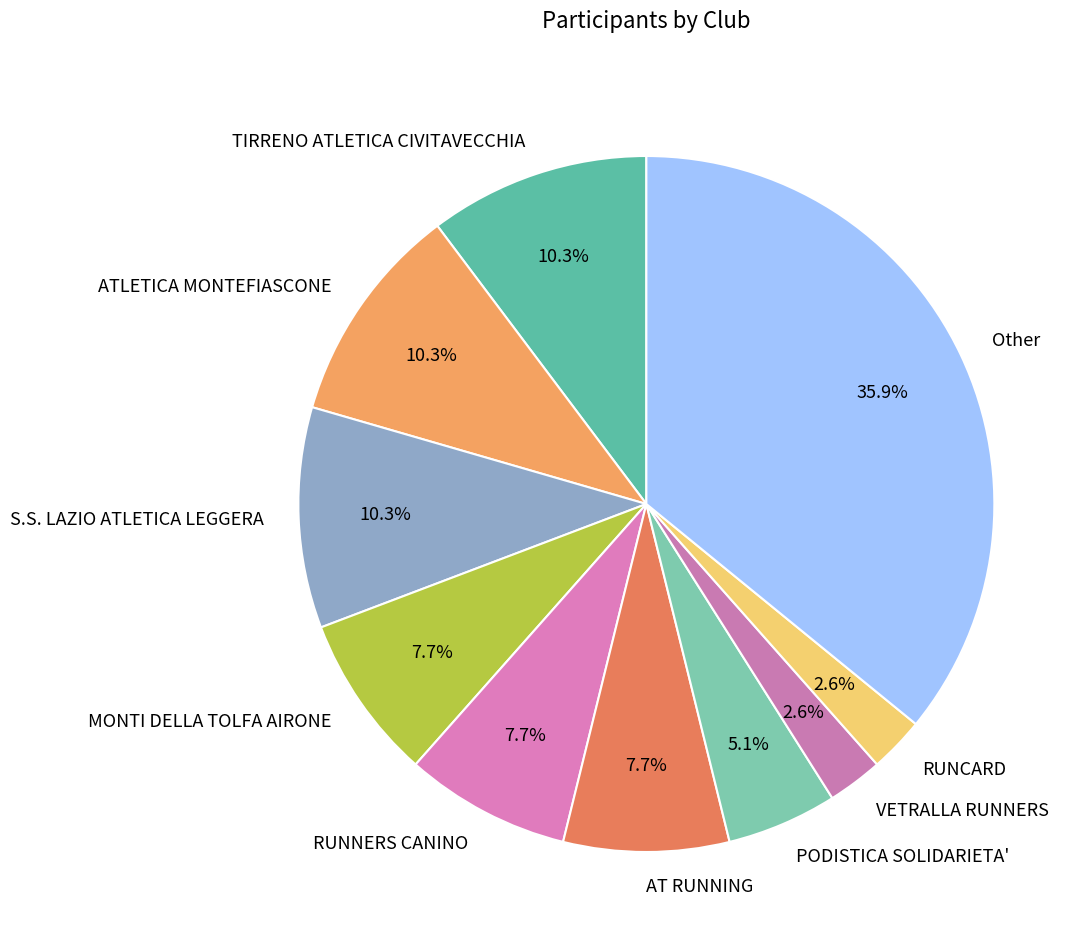

How many segments does this pie chart have?

10